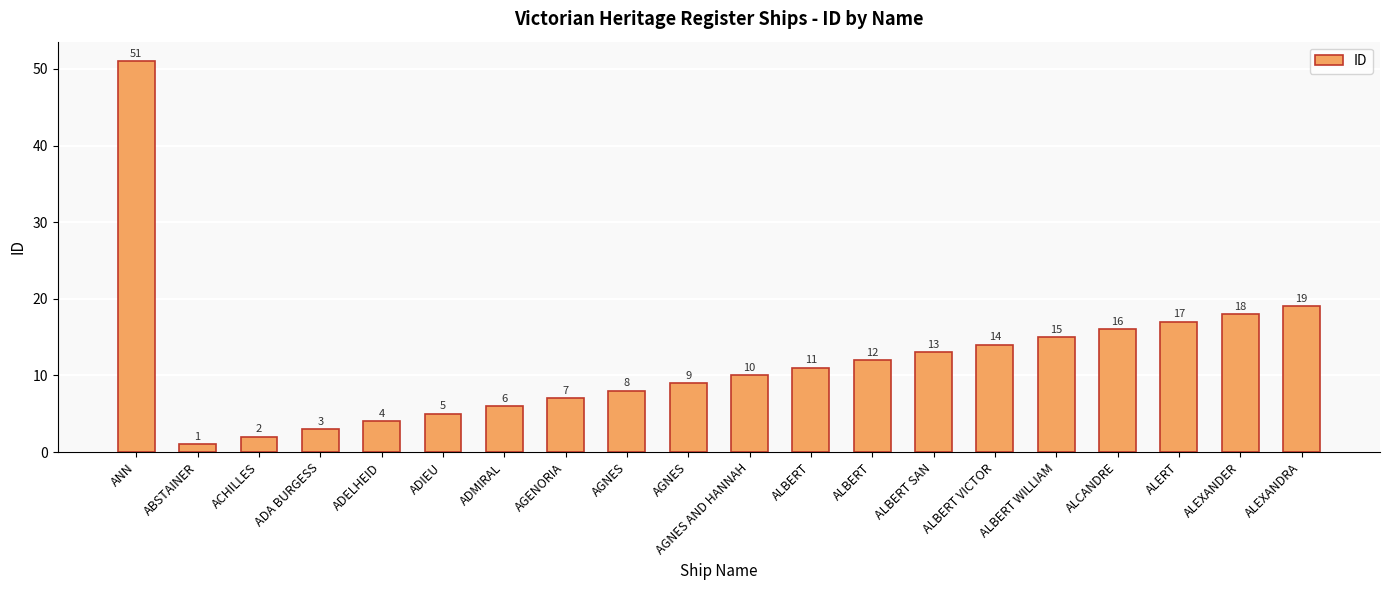

Where is the data nearest to the value 26?

ALEXANDRA